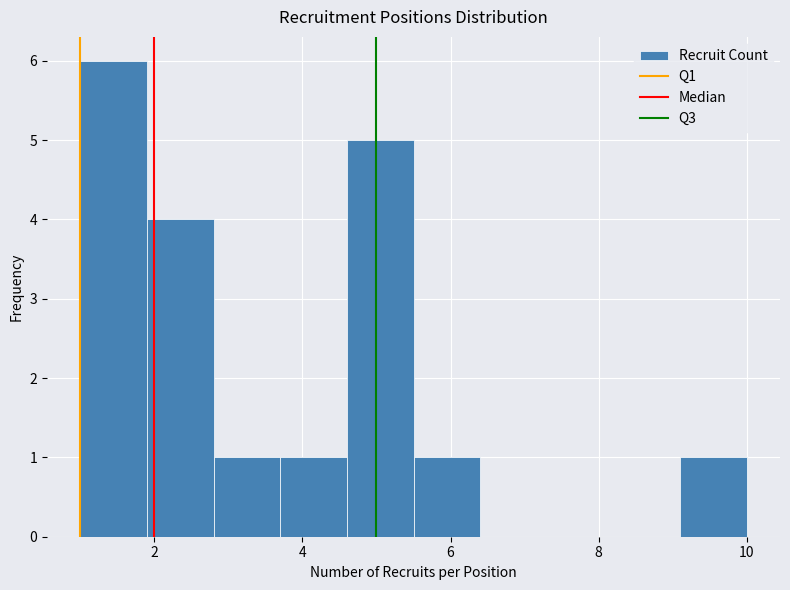

Over which range of the x-axis is the bar tallest?

1.0 to 1.9